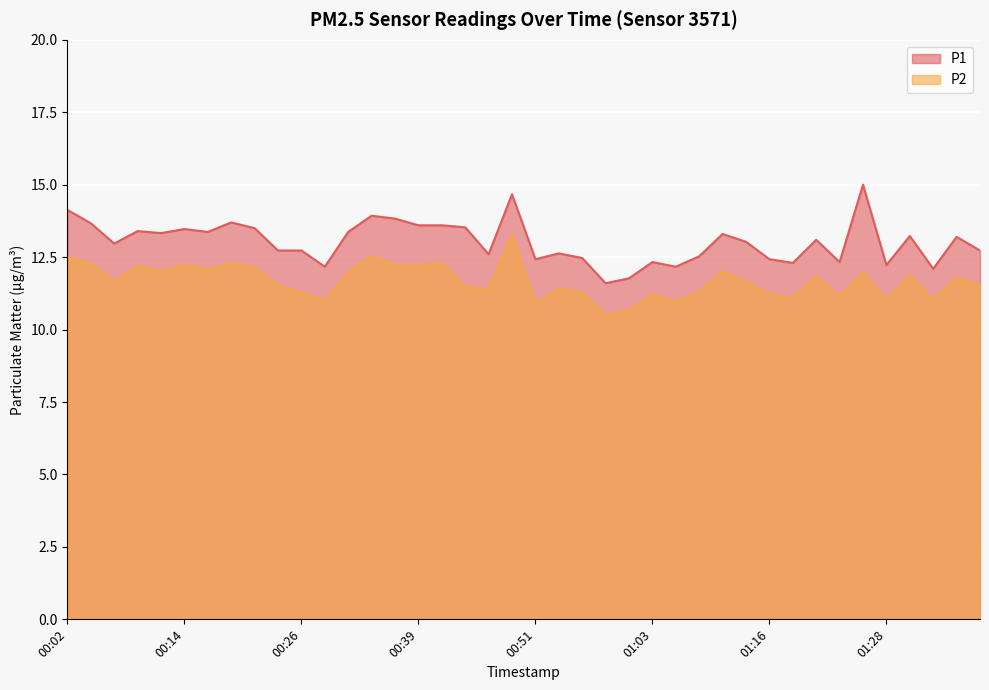

What is the value of the P2 point at the 13th from the left?

12.0